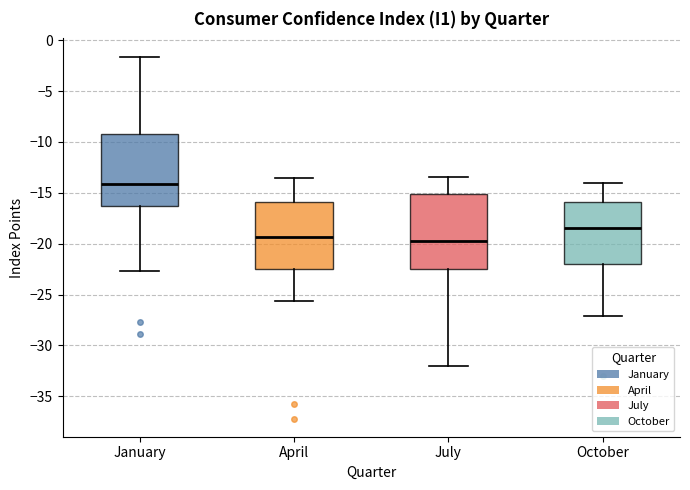

Reading left to right, read every box against the y-axis: the position of its median line, the range the box covers, and the ends of its whiskers. The values are not printed on the chart, so give them approximately, as read against the axis.

January: median -14.0, box -16.5 to -9.0, whiskers -22.5 to -1.5
April: median -19.5, box -22.5 to -16.0, whiskers -25.5 to -13.5
July: median -19.5, box -22.5 to -15.0, whiskers -32.0 to -13.5
October: median -18.5, box -22.0 to -16.0, whiskers -27.0 to -14.0